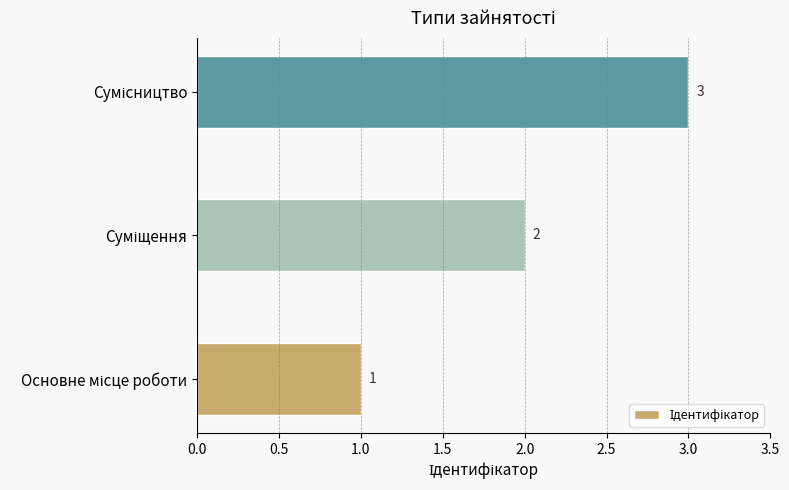

What is the maximum value shown in the chart?

3